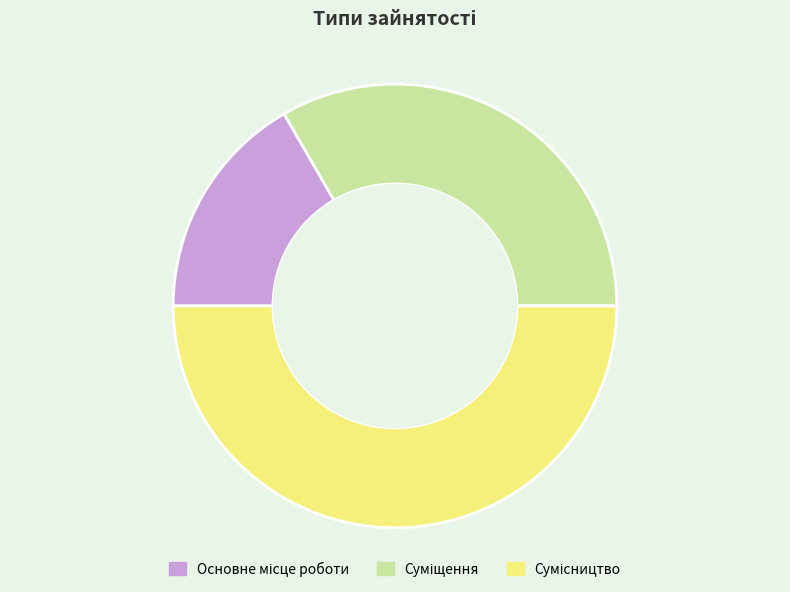

The Сумісництво slice represents 43% of the pie. True or false?

False